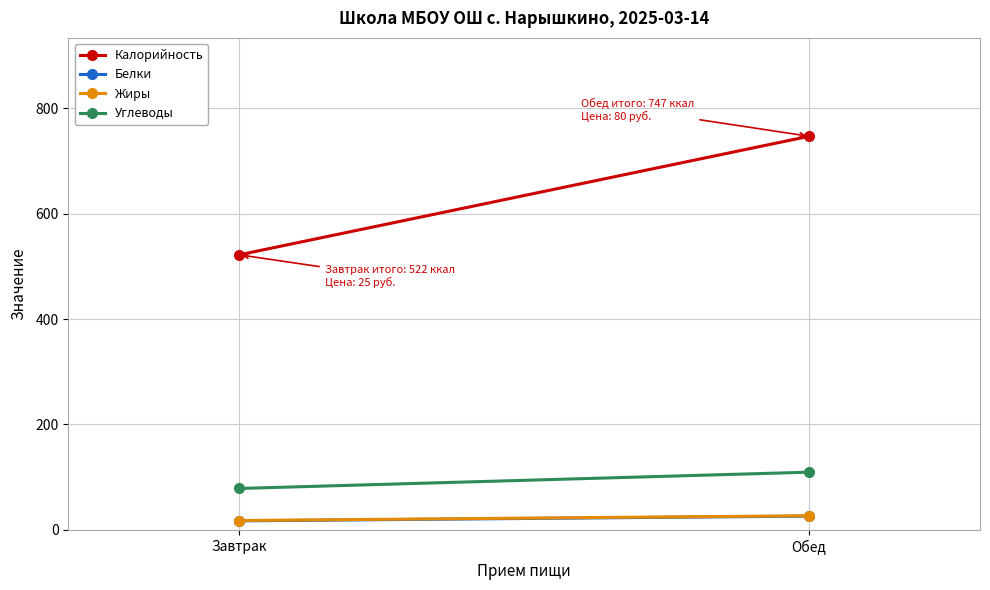

What is the difference between the Белки values at Обед and Завтрак?

9.0